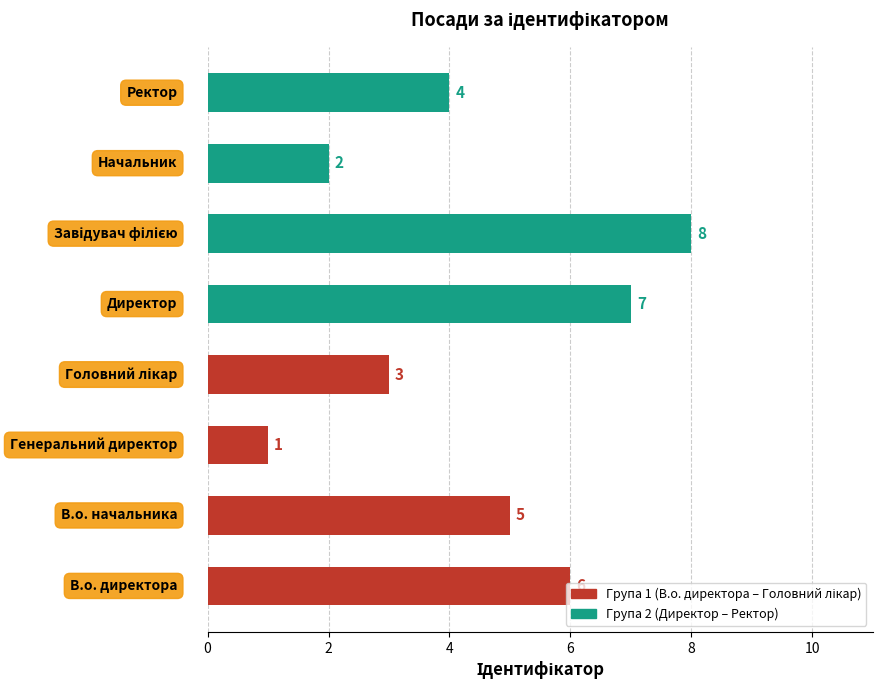

What is the maximum value shown in the chart?

8